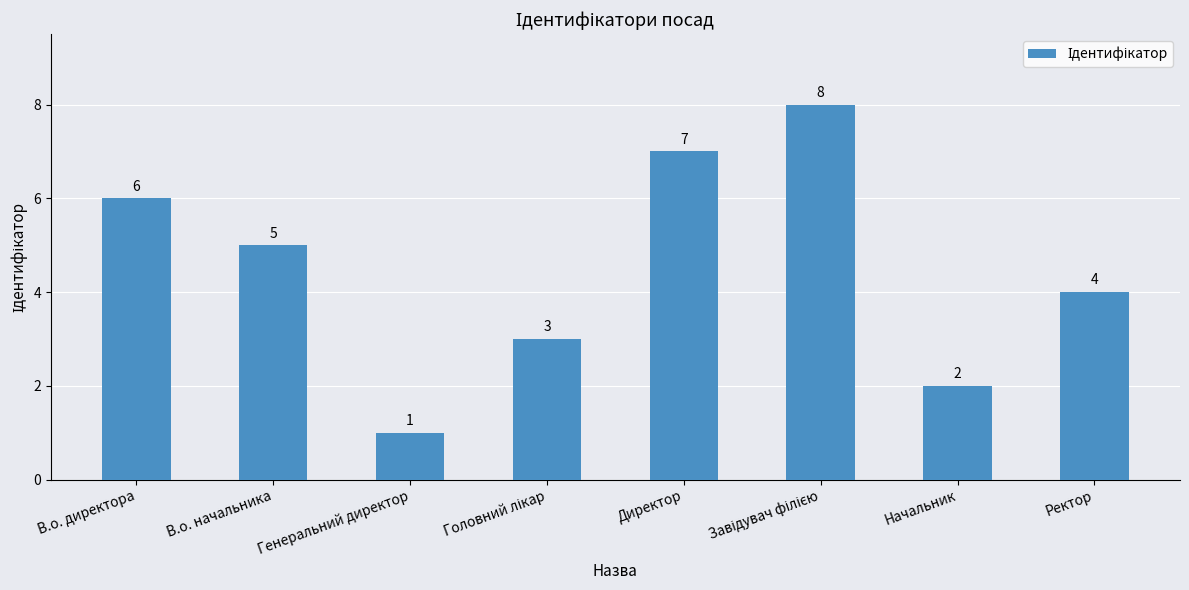

How many data points are less than 5?

4